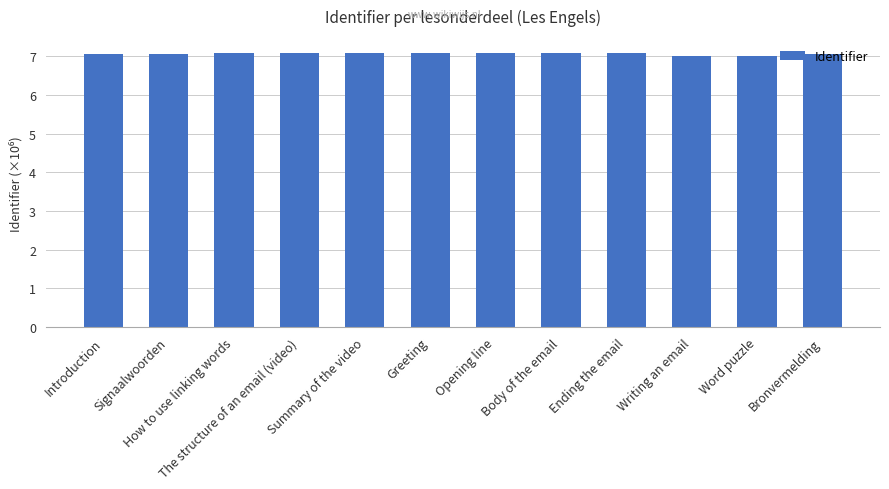

What is the label of the 9th bar from the left?

Ending the email